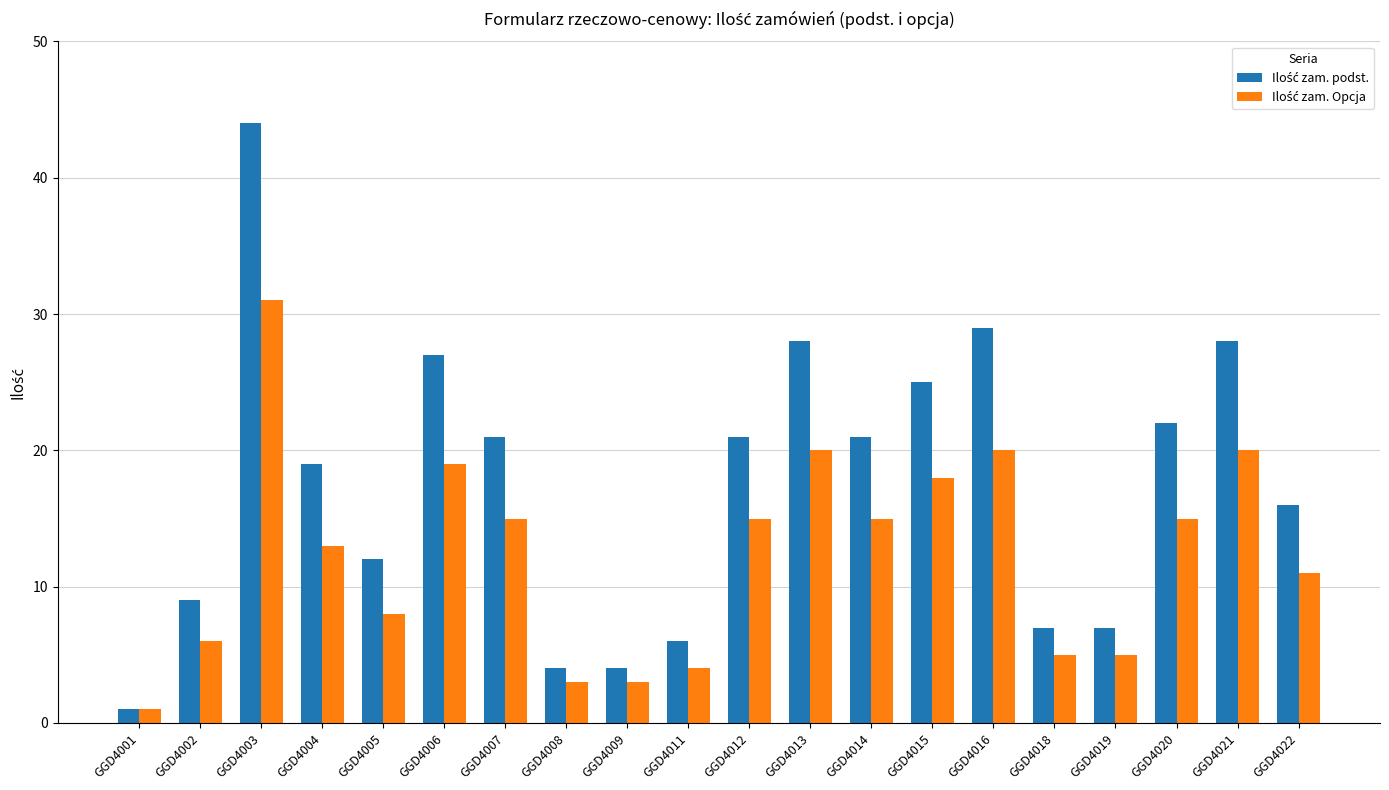

Which category has the lowest value across all series?

GGD4001